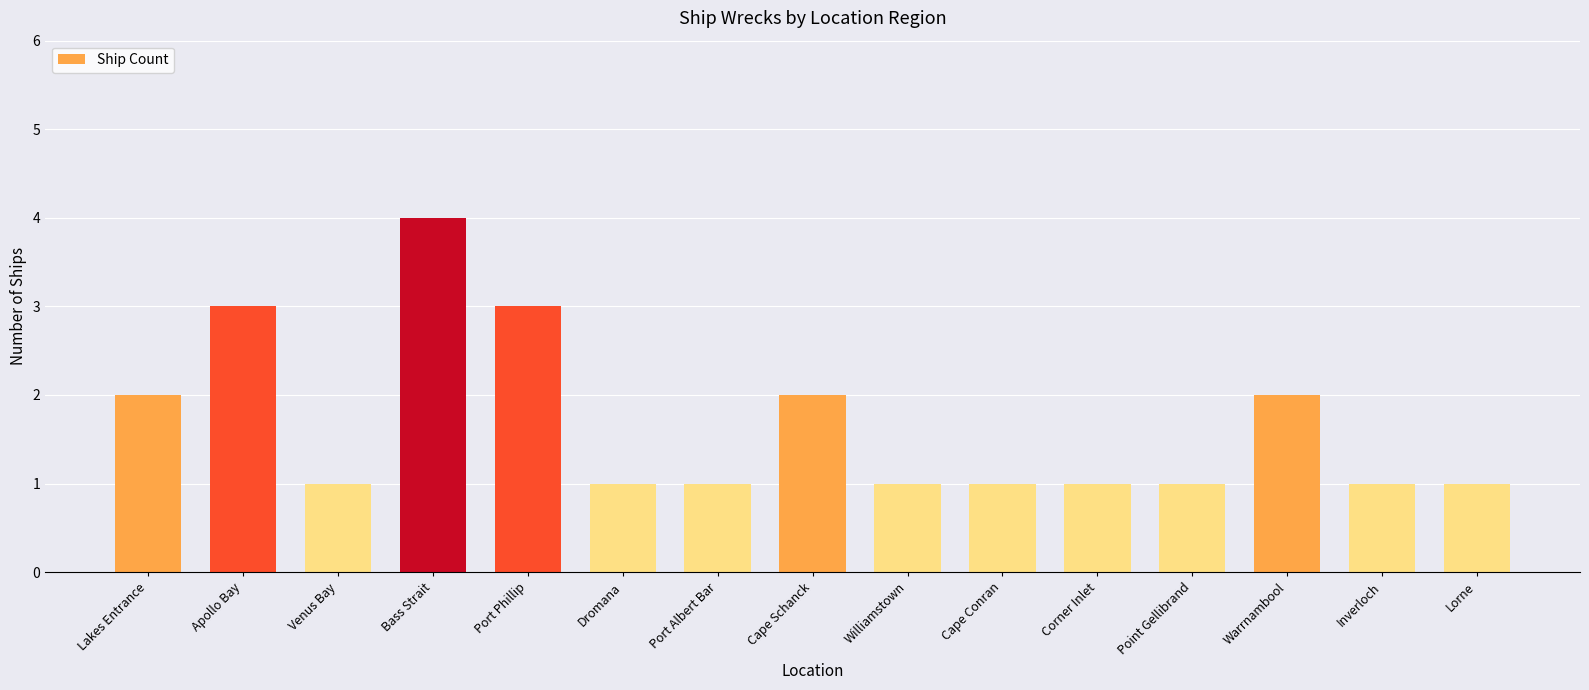

Reading right to left, transcribe all the data shown in this chart.

Lorne=1	Inverloch=1	Warrnambool=2	Point Gellibrand=1	Corner Inlet=1	Cape Conran=1	Williamstown=1	Cape Schanck=2	Port Albert Bar=1	Dromana=1	Port Phillip=3	Bass Strait=4	Venus Bay=1	Apollo Bay=3	Lakes Entrance=2